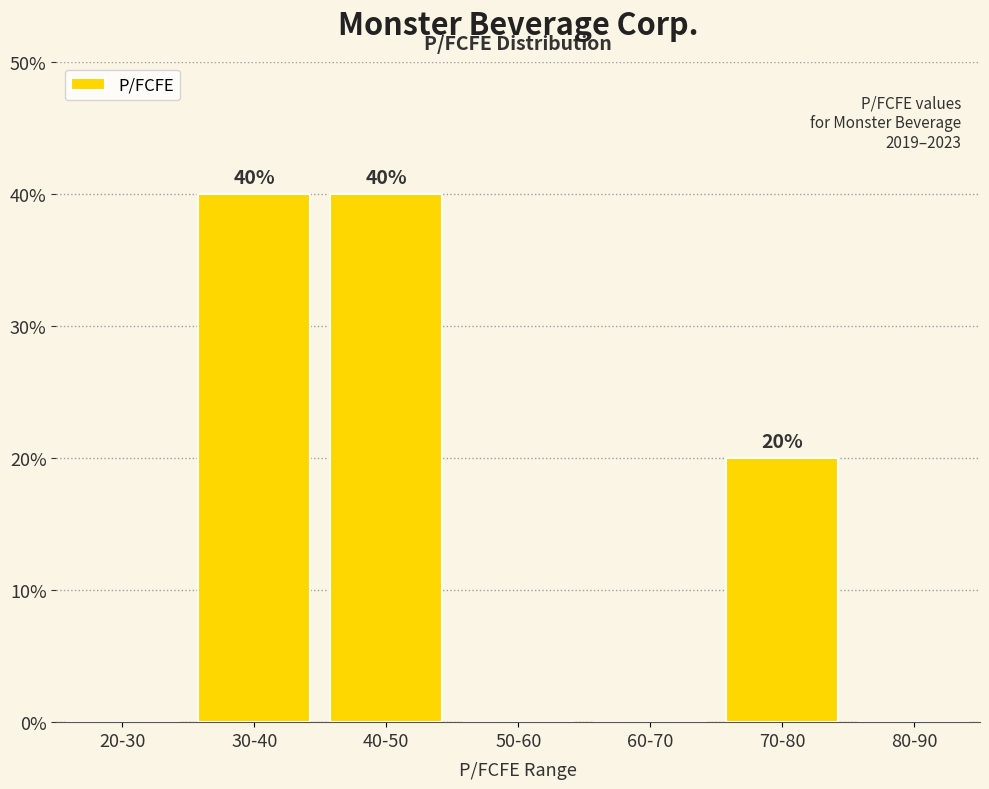

Reading left to right, transcribe all the data shown in this chart.

20-30=0	30-40=40	40-50=40	50-60=0	60-70=0	70-80=20	80-90=0